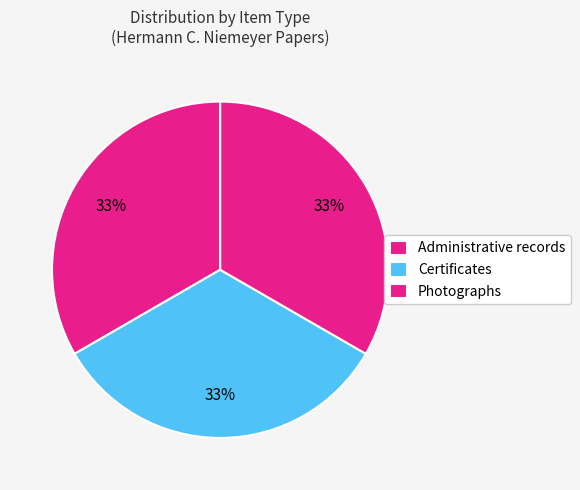

What portion of the pie excludes Certificates?

66.7%